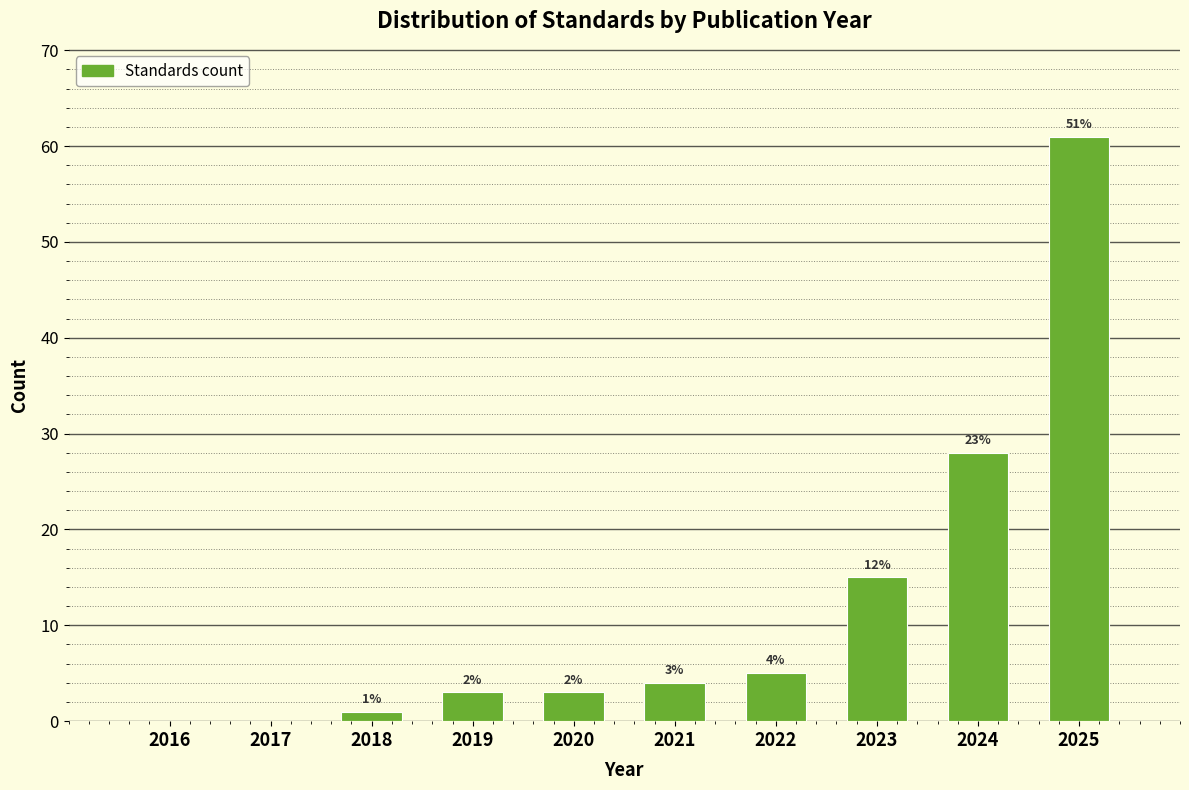

Are the bars horizontal?

No